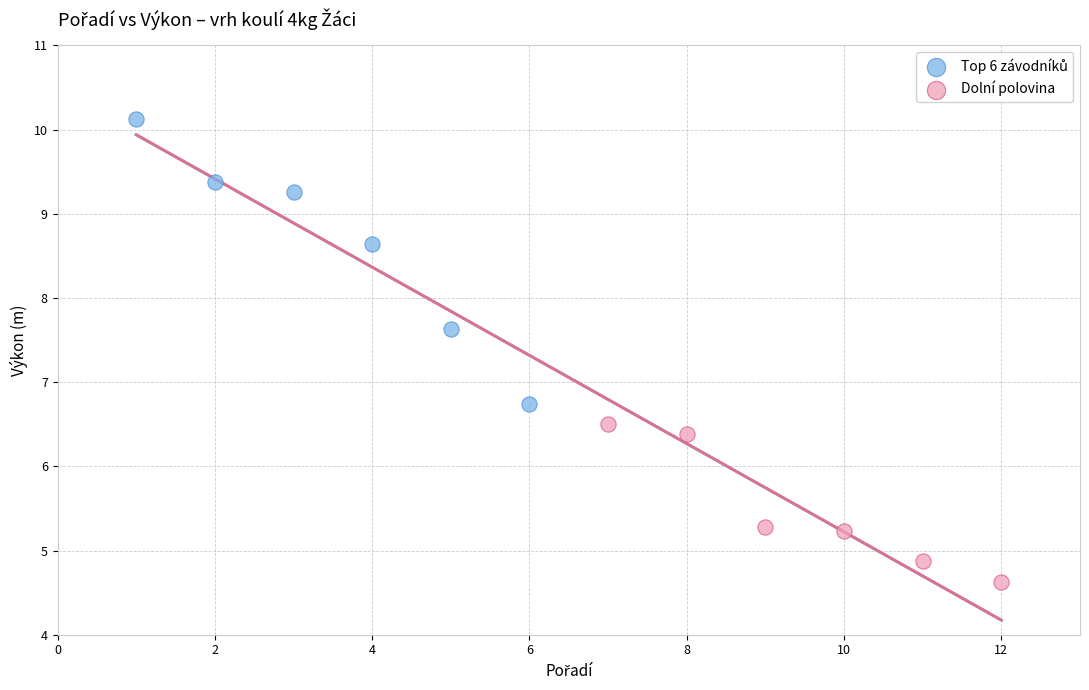

Which series contains the lowest Y value?

Dolní polovina